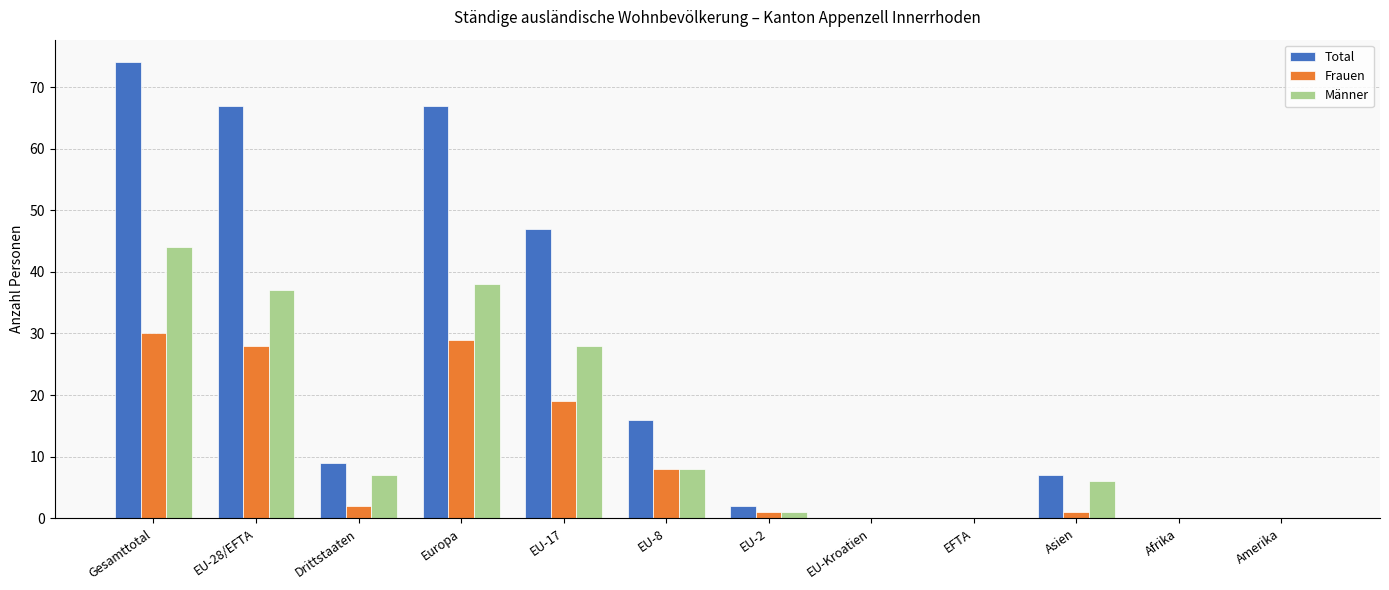

What is the average value of the Frauen series?

10